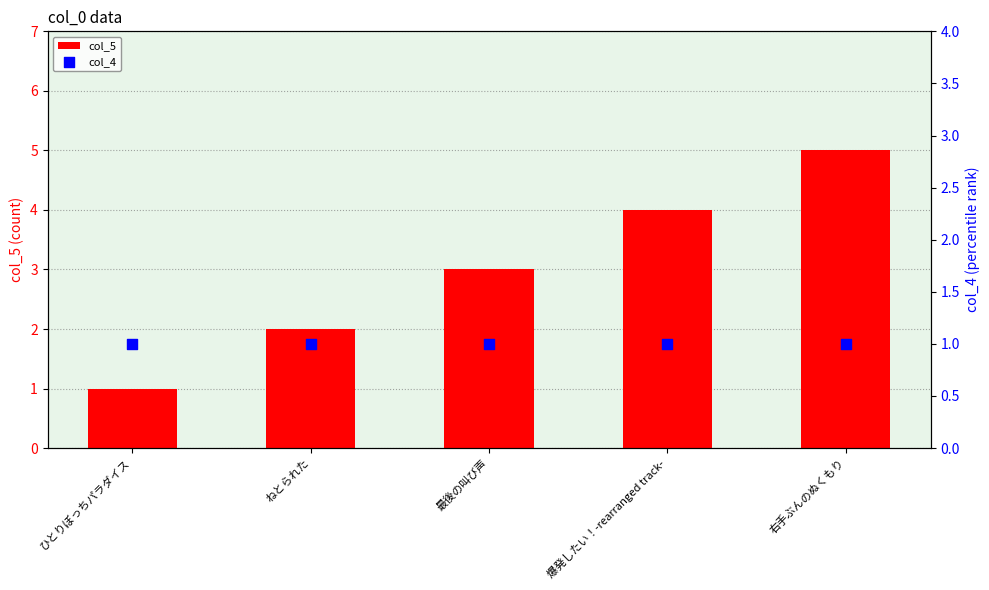

What are all the series names shown in the legend?

col_5, col_4